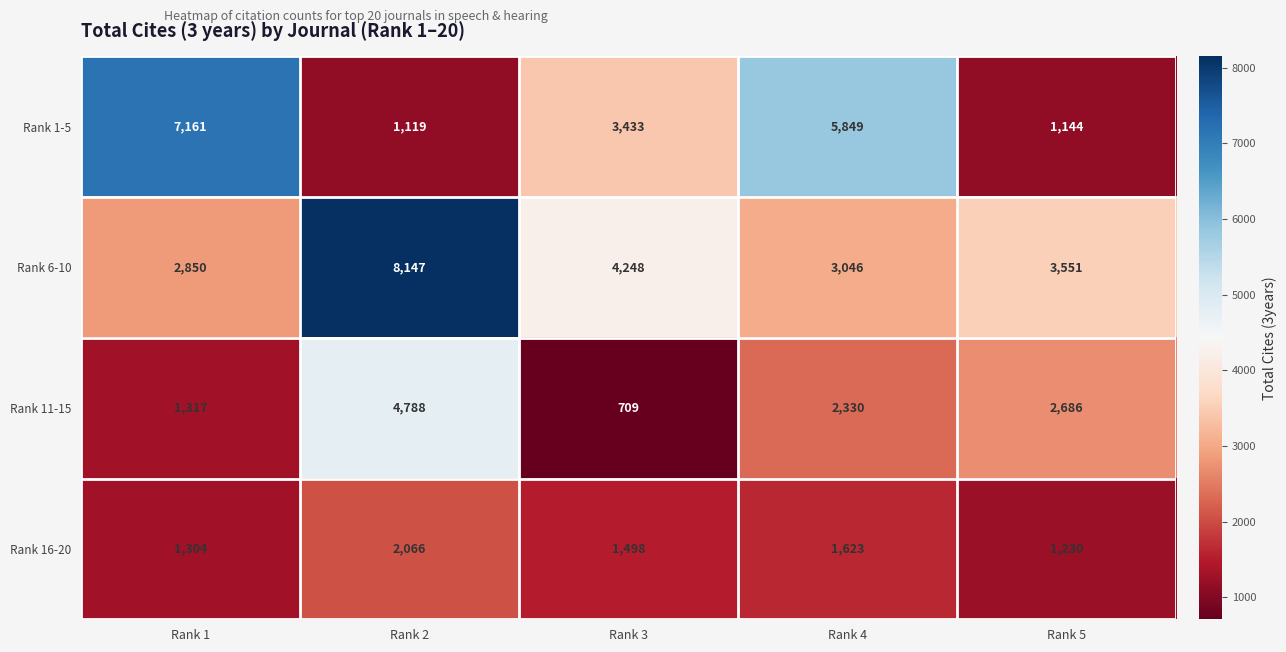

At which label does Rank 11-15 first exceed 2330?

Rank 2